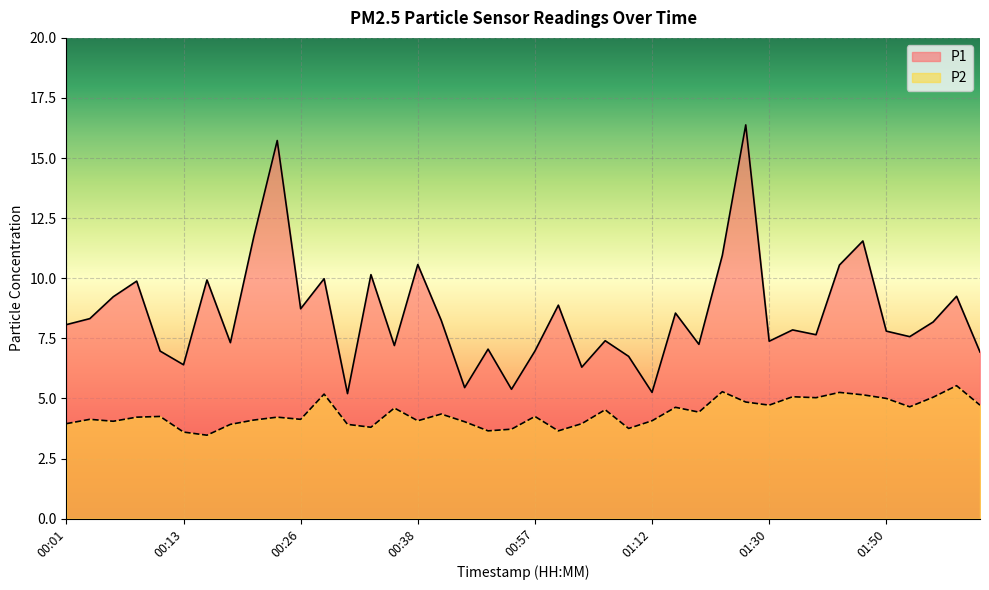

Which category has the highest value in the P1 series?

01:28